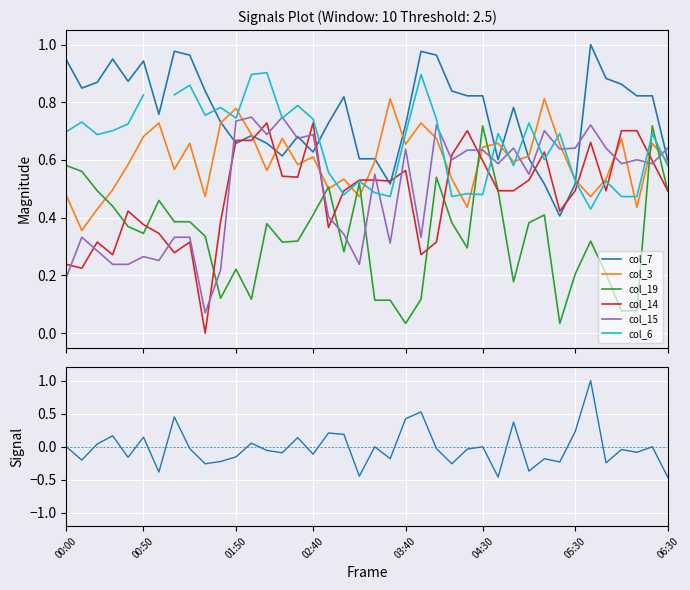

Rank the categories by col_15 value from lowest to highest.

01:30, 00:00, 01:40, 00:30, 00:40, 03:10, 01:00, 00:50, 00:20, 03:30, 00:10, 01:10, 01:20, 03:50, 03:00, 02:50, 03:20, 05:00, 04:40, 06:00, 06:20, 04:10, 06:10, 04:20, 04:30, 03:40, 05:20, 04:50, 05:30, 05:50, 06:30, 02:30, 02:10, 02:40, 05:10, 04:00, 05:40, 01:50, 02:00, 02:20